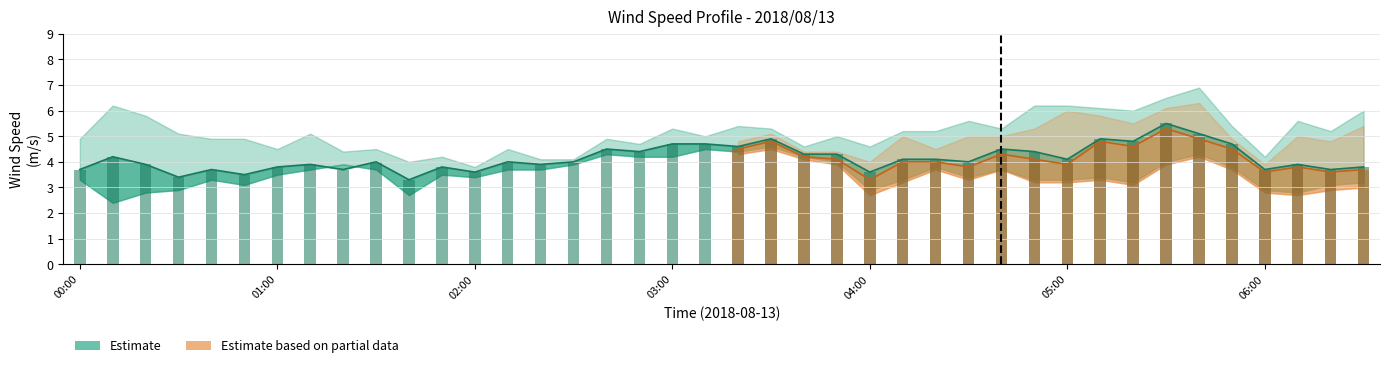

Which category has the highest value across all series?

05:40